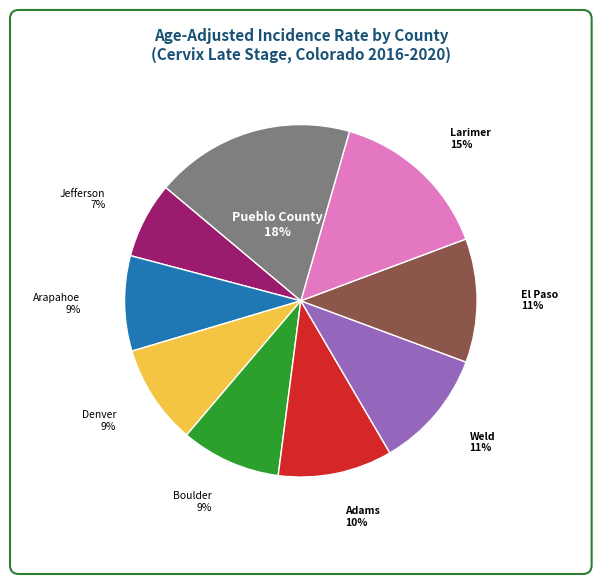

To the nearest percent, what is the difference between the Boulder County and Adams County slice percentages?

1%